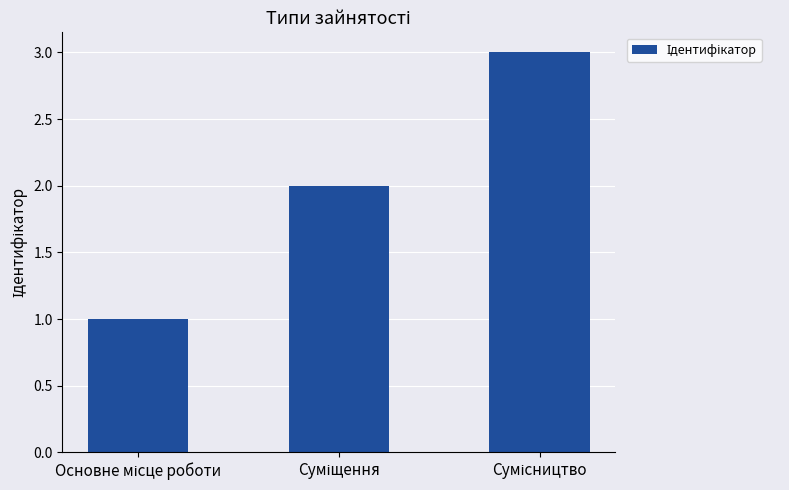

What is the greatest value displayed?

3